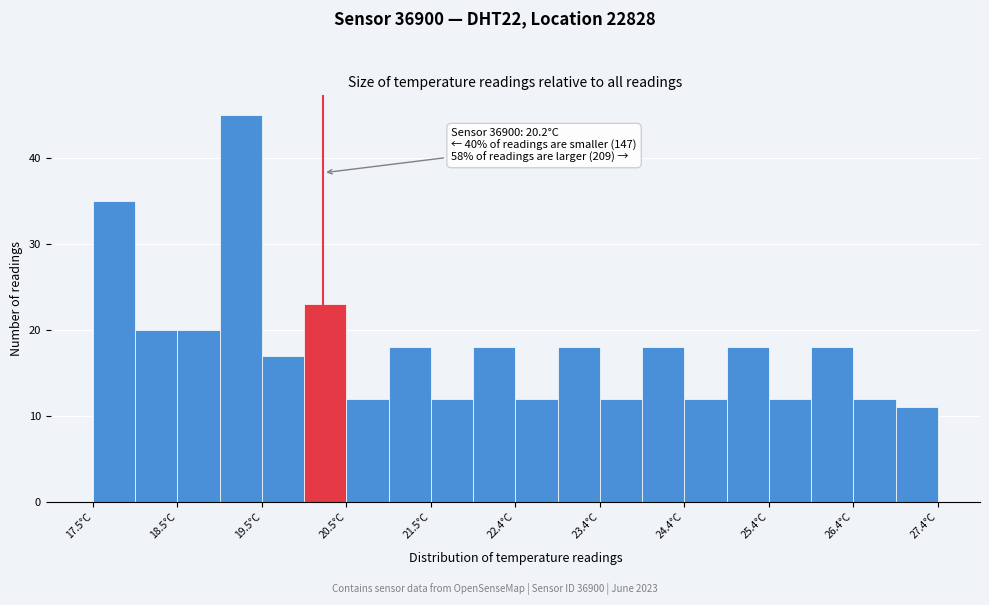

Over which range of the x-axis is the bar tallest?

19.0 to 19.5